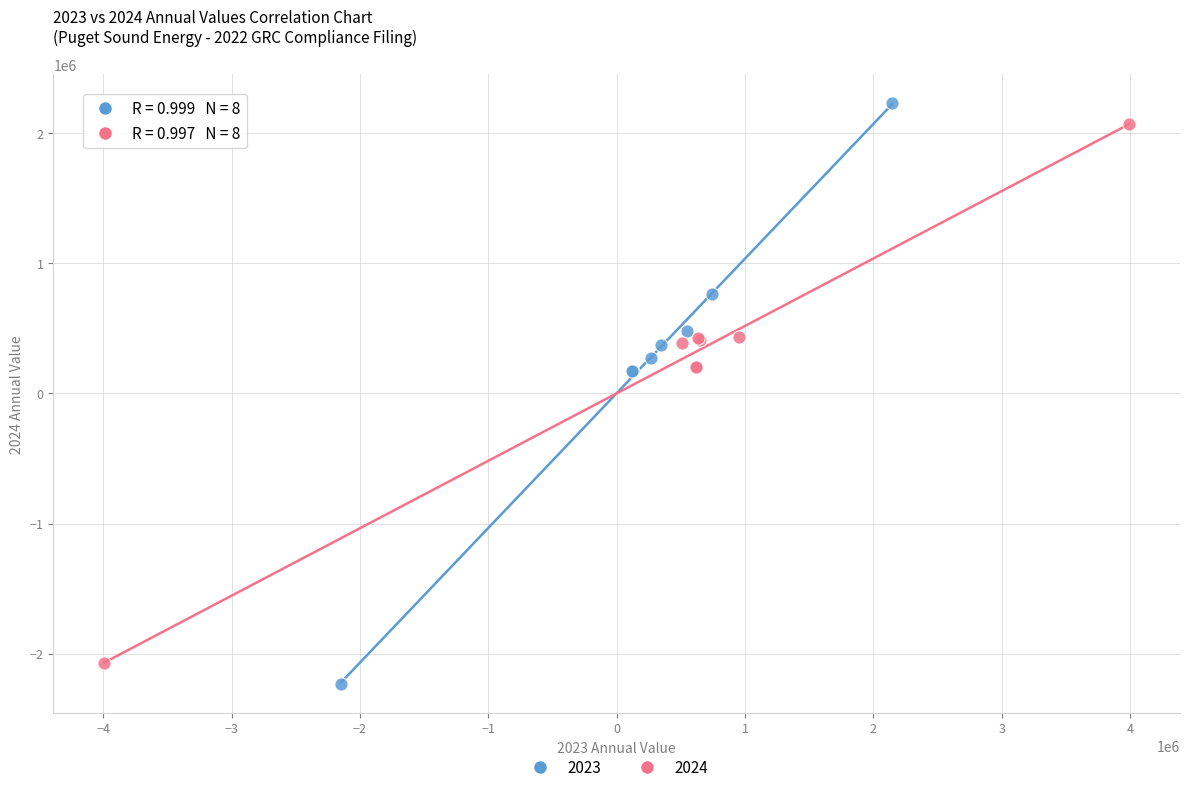

Which series reaches the minimum Y coordinate?

2023